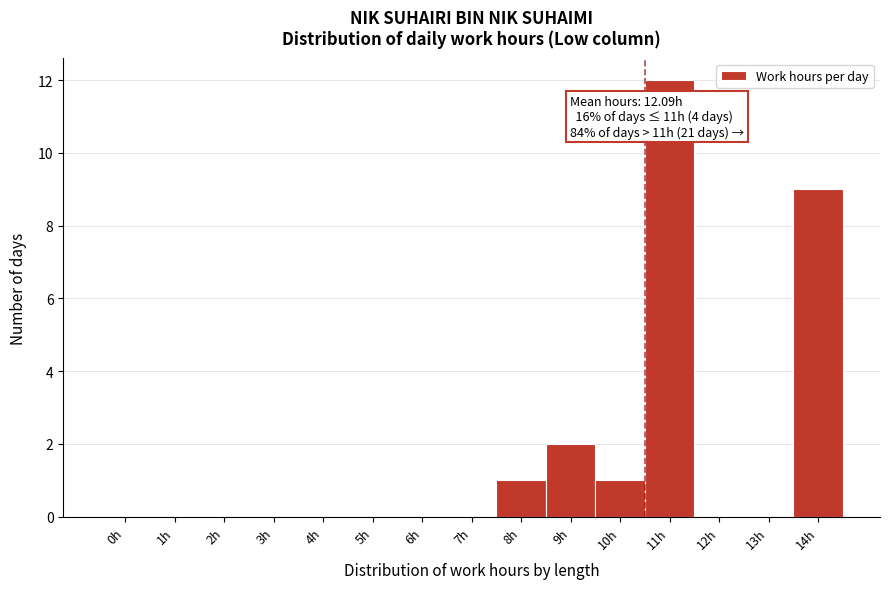

Reading left to right, list all the values displayed in this chart.

0h=0	1h=0	2h=0	3h=0	4h=0	5h=0	6h=0	7h=0	8h=1	9h=2	10h=1	11h=12	12h=0	13h=0	14h=9